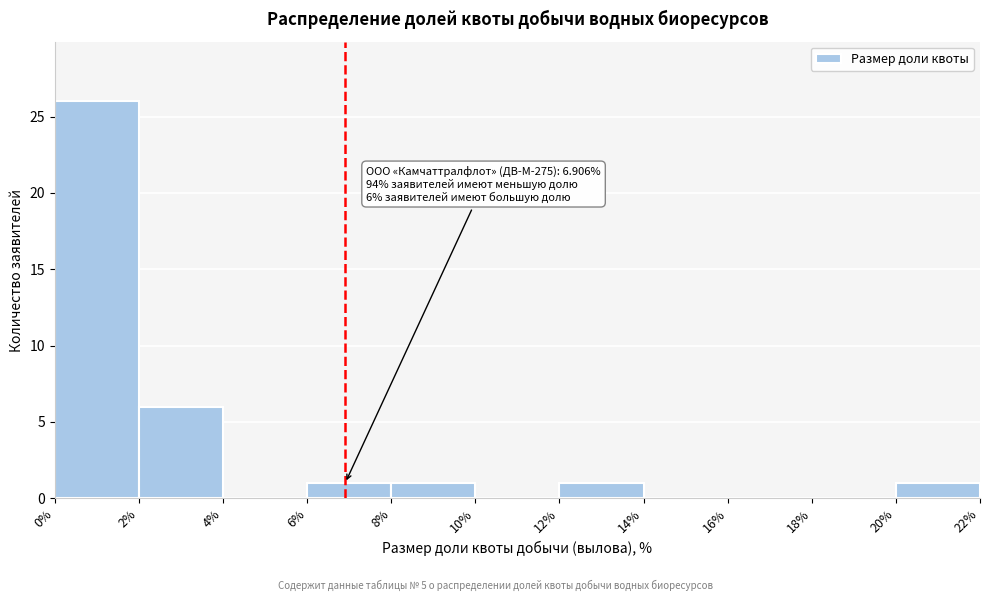

Which range on the x-axis has the tallest bar?

0% to 2%